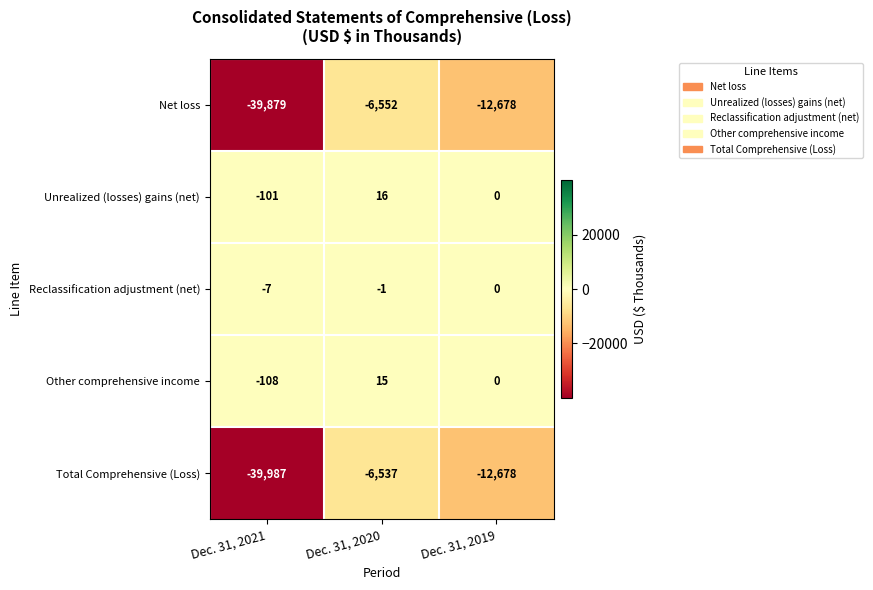

What is the greatest value displayed?

16